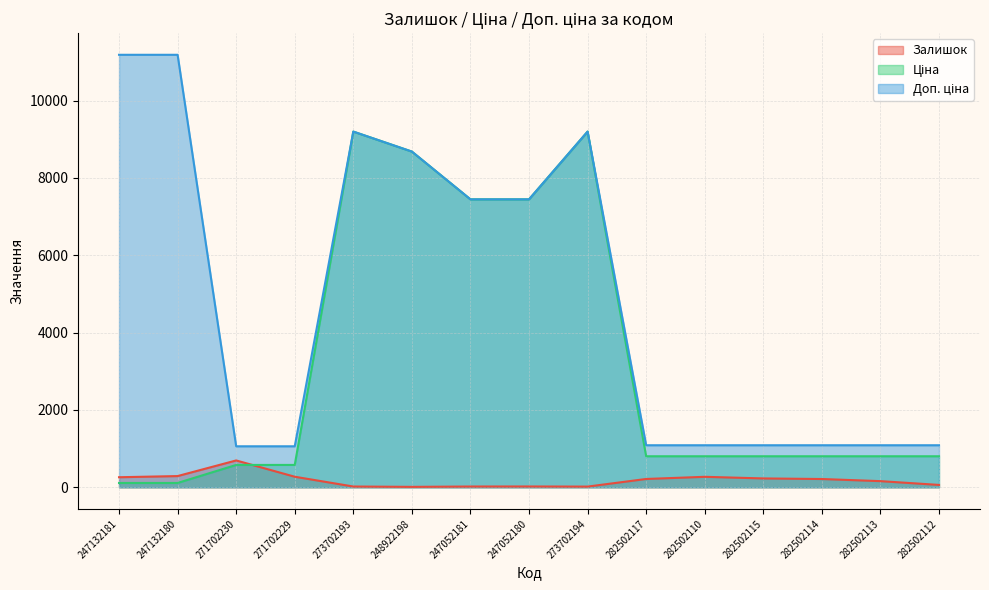

List the labels in order of Ціна value, largest first.

273702193, 273702194, 248922198, 247052181, 247052180, 282502117, 282502110, 282502115, 282502114, 282502113, 282502112, 271702230, 271702229, 247132181, 247132180